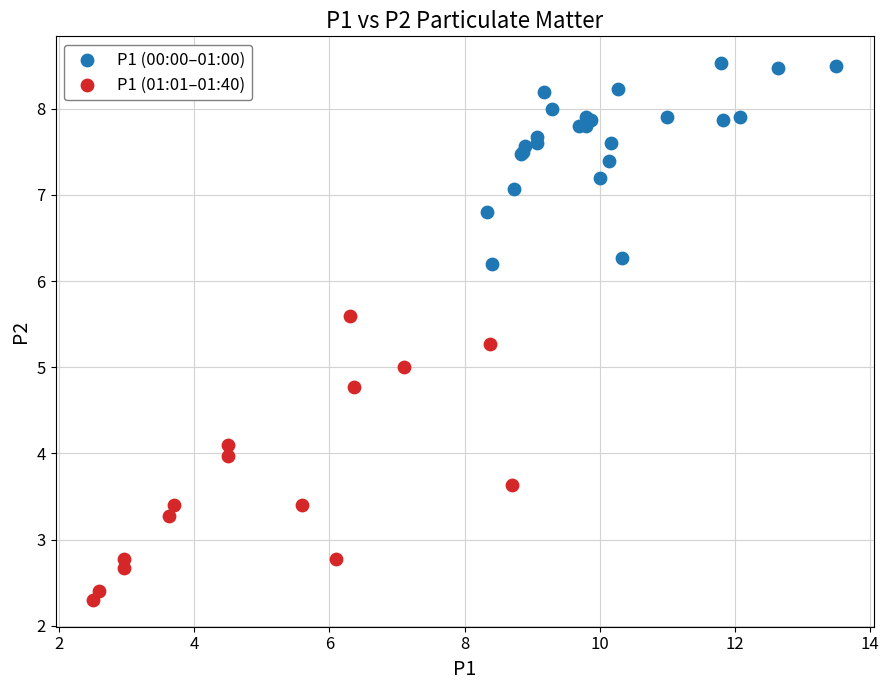

Which series has the largest Y range (max minus min)?

P1 (01:01–01:40)